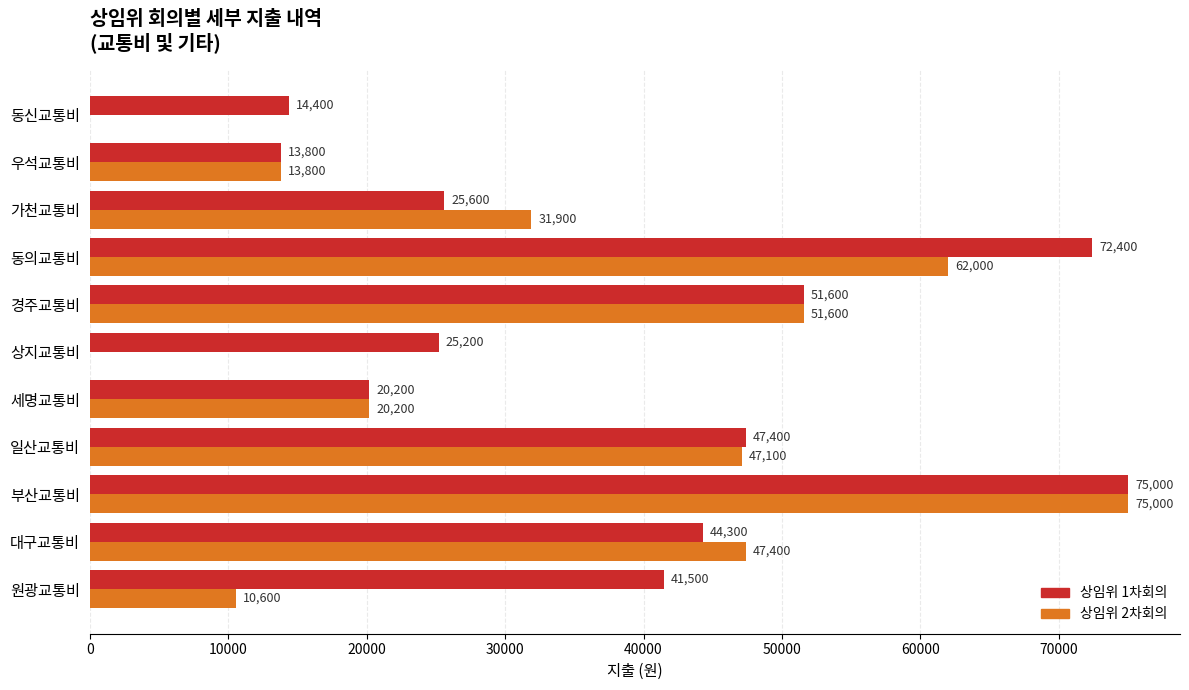

Which series has the largest range (max minus min)?

상임위 2차회의